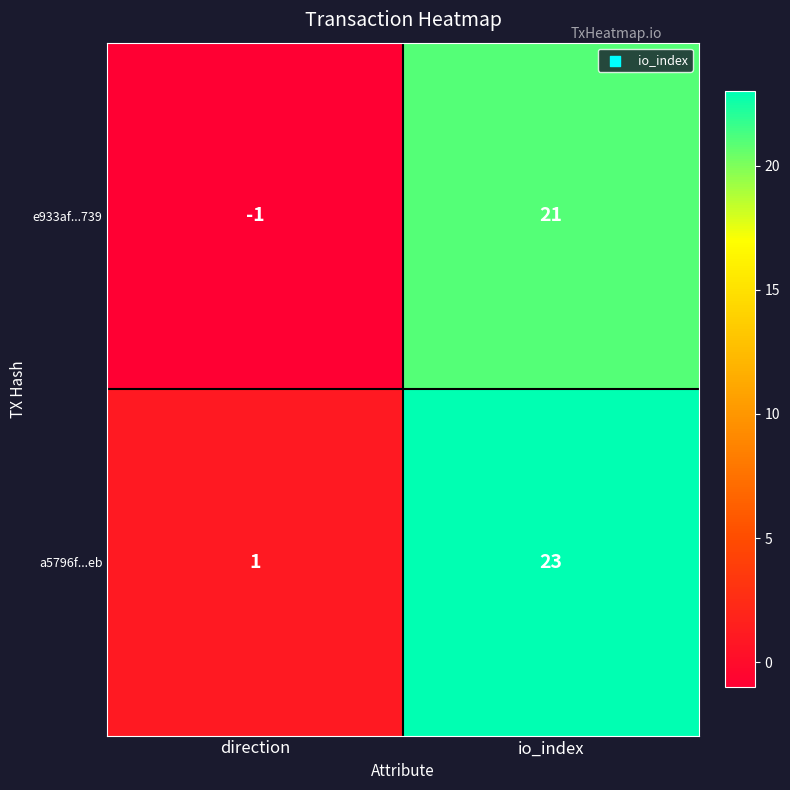

What is the sum of all e933af...739 values?

20